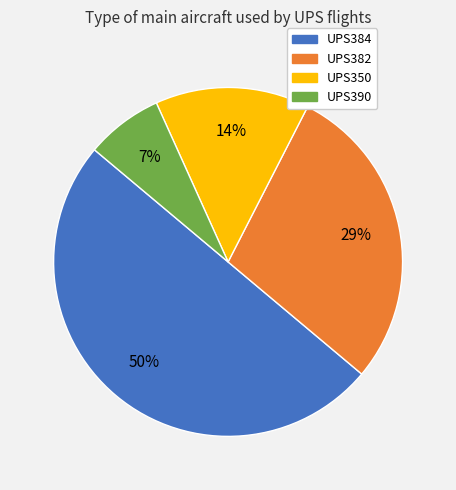

Count the number of slices in the pie.

4